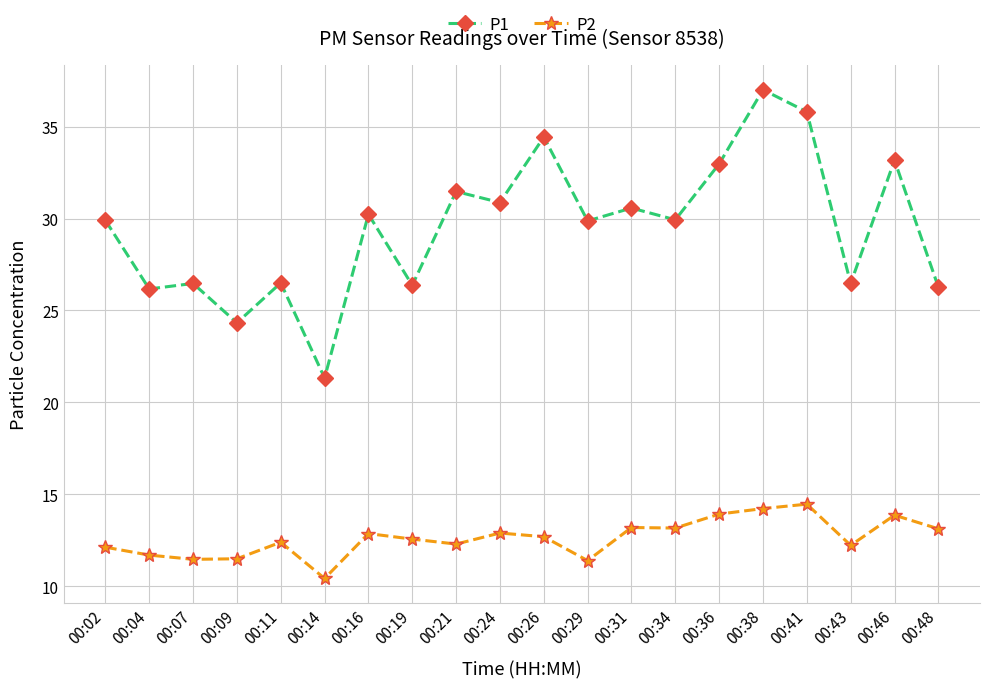

The P1 series shows 40.5 at 00:48. True or false?

False